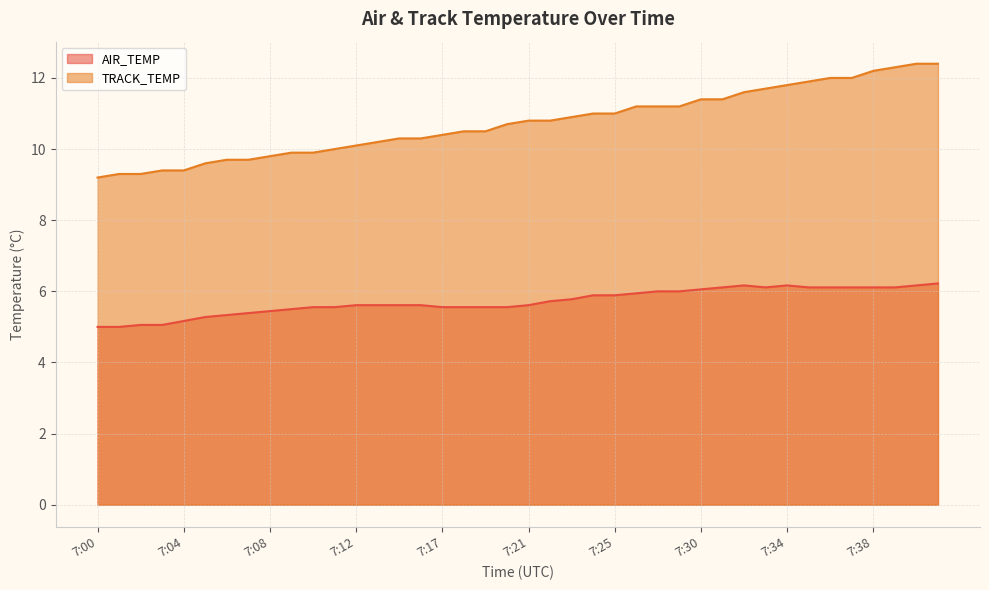

The value of TRACK_TEMP at 7:21 is 16.1. True or false?

False